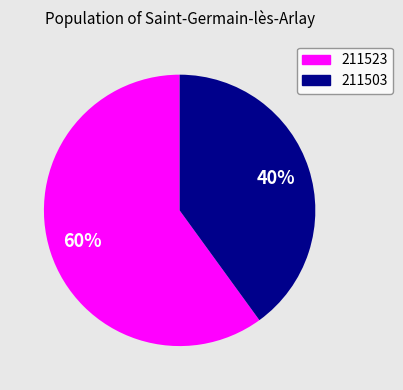

To the nearest percent, what portion does 211503 represent?

40%